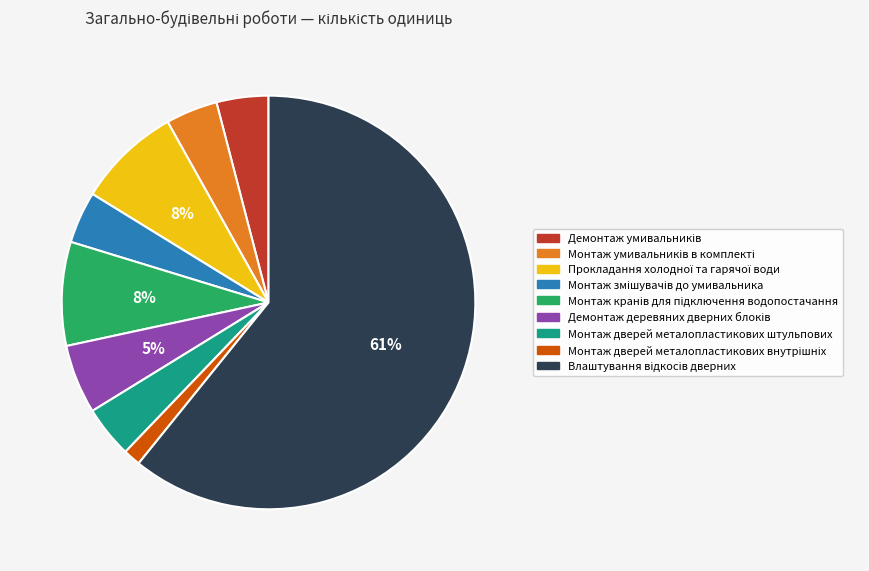

True or false: Монтаж дверей металопластикових штульпових accounts for 18% of the total.

False